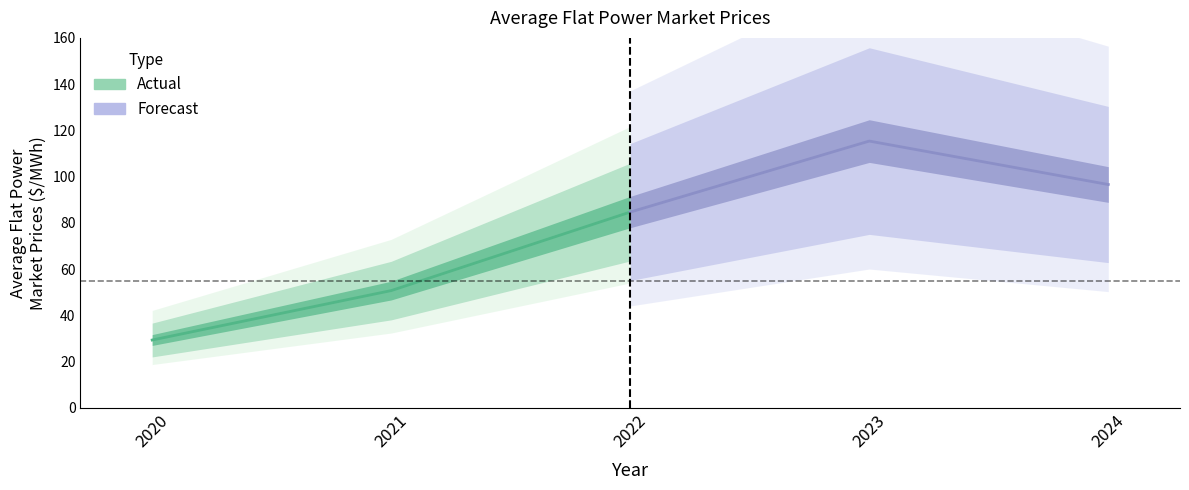

Which series changed the most between 2020 and 2022?

Actual